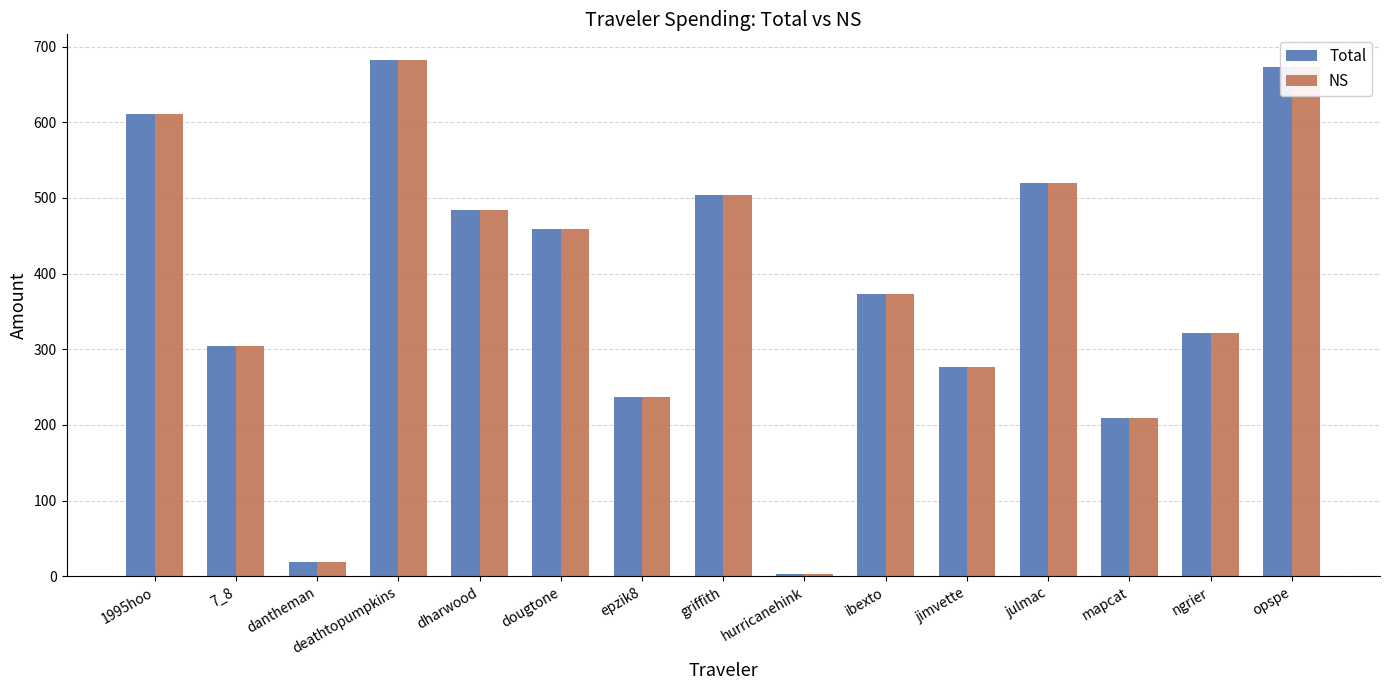

What is the average value of the Total series?

378.5